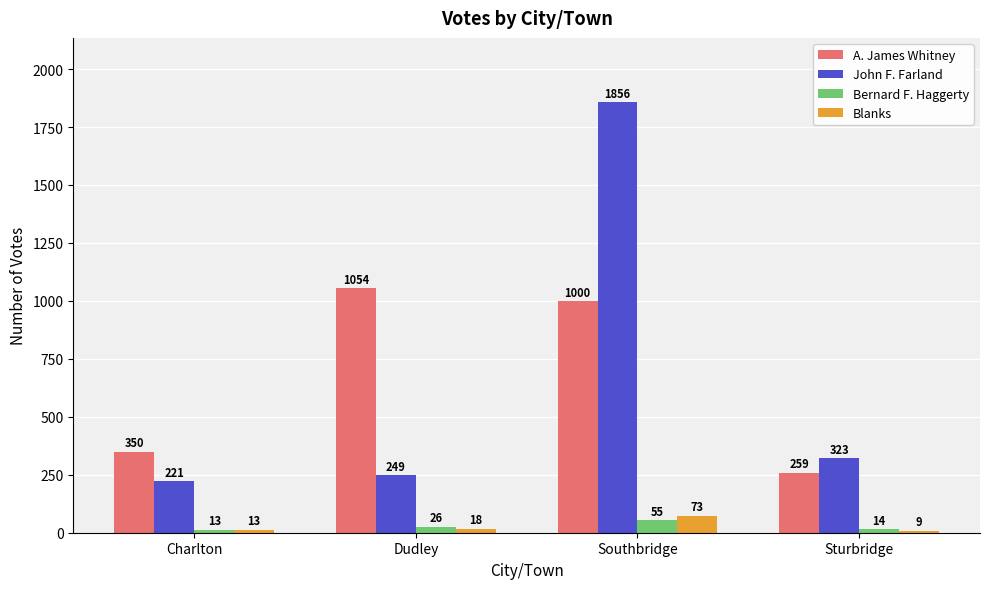

What is the sum of the Bernard F. Haggerty values at Southbridge and Sturbridge?

69